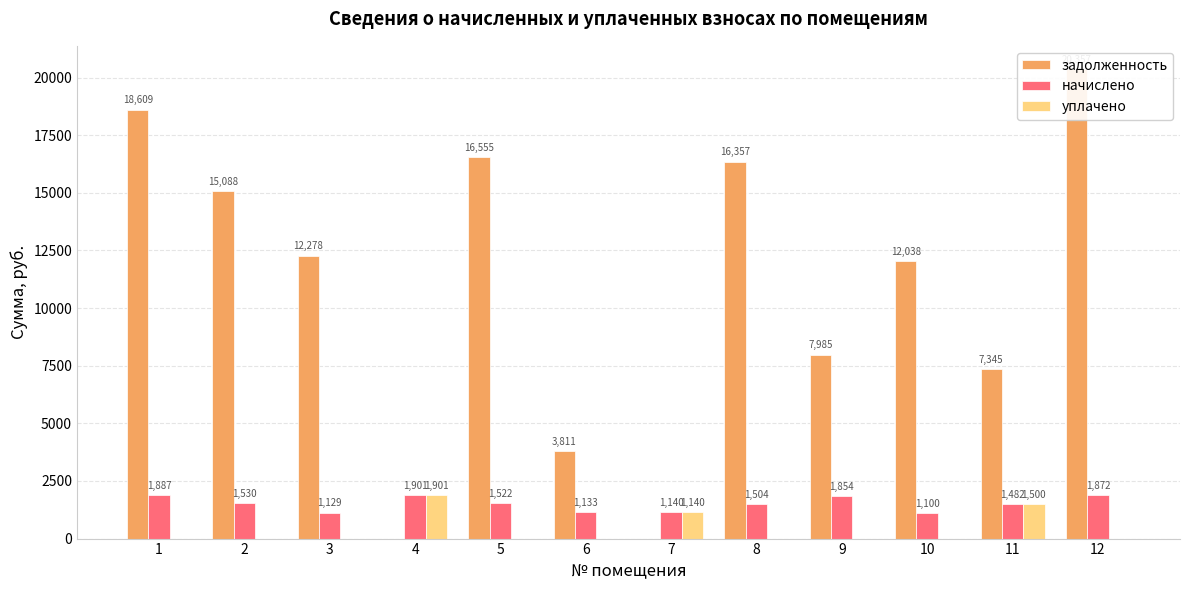

At which label does начислено reach its minimum?

10